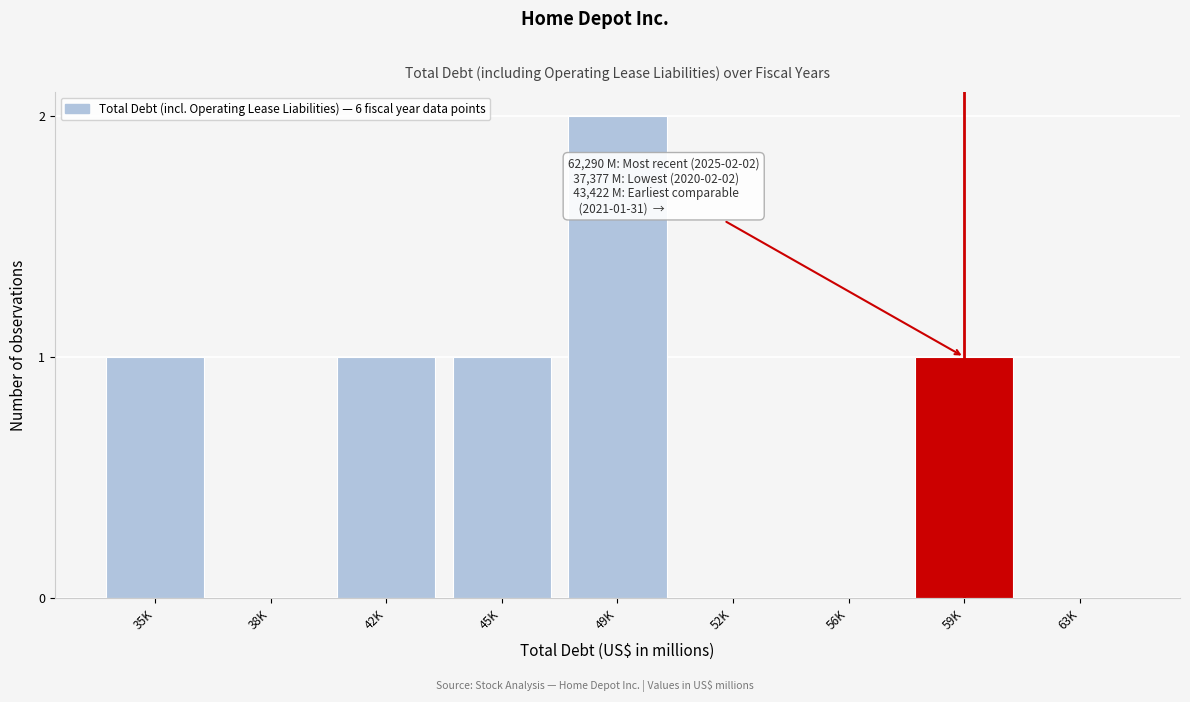

Reading left to right, what are all the values shown in this chart?

35K=1	38K=0	42K=1	45K=1	49K=2	52K=0	56K=0	59K=1	63K=0